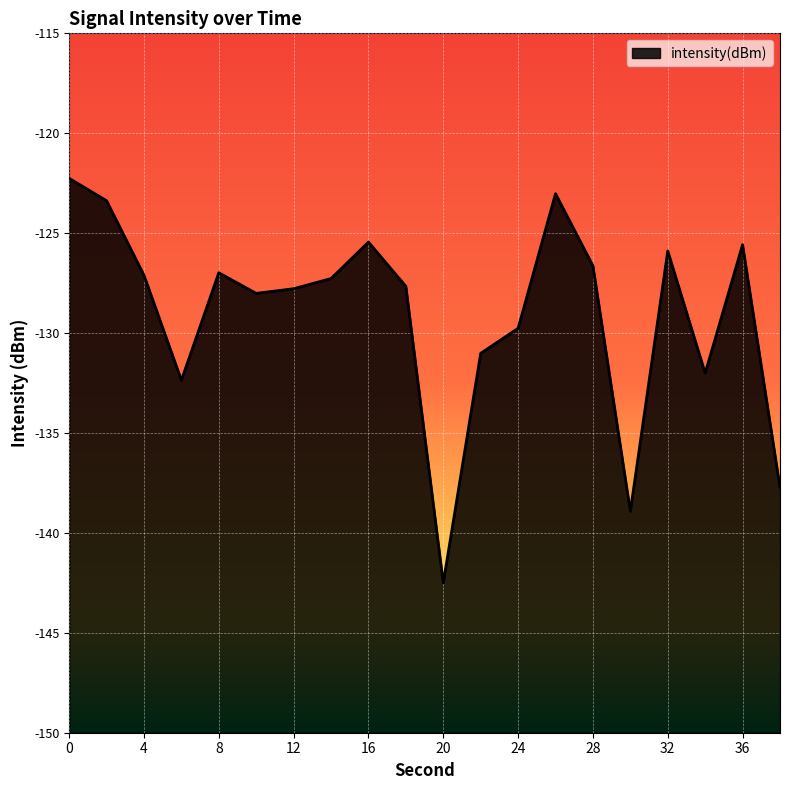

Reading left to right, transcribe all the data shown in this chart.

0=-122.3	2=-123.4	4=-127.1	6=-132.4	8=-127.0	10=-128.0	12=-127.8	14=-127.3	16=-125.4	18=-127.7	20=-142.5	22=-131.0	24=-129.8	26=-123.0	28=-126.6	30=-138.9	32=-125.9	34=-132.0	36=-125.6	38=-137.7